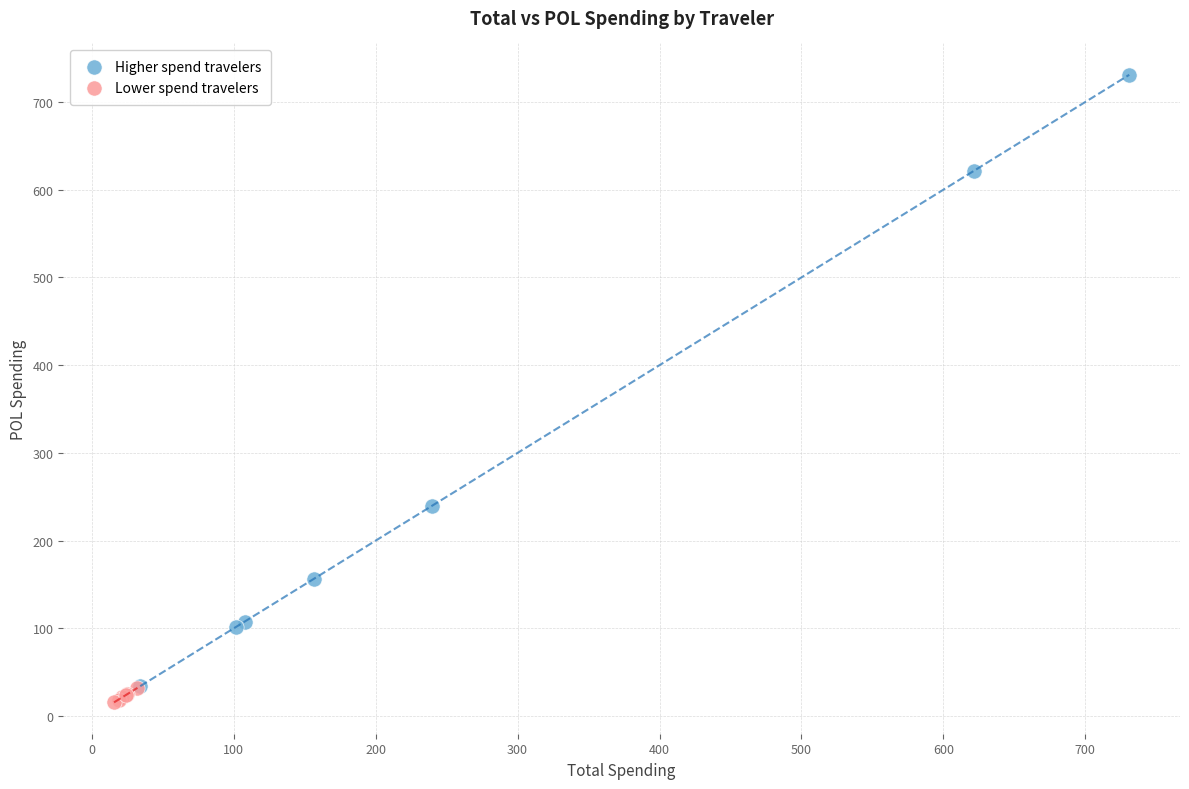

Which series has the widest spread of Y values?

Higher spend travelers